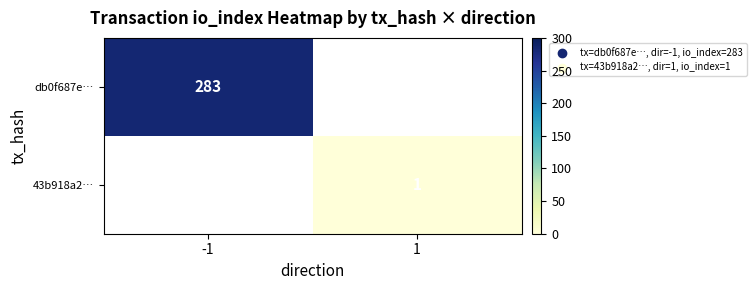

The value of db0f687e… at -1 is 283. True or false?

True